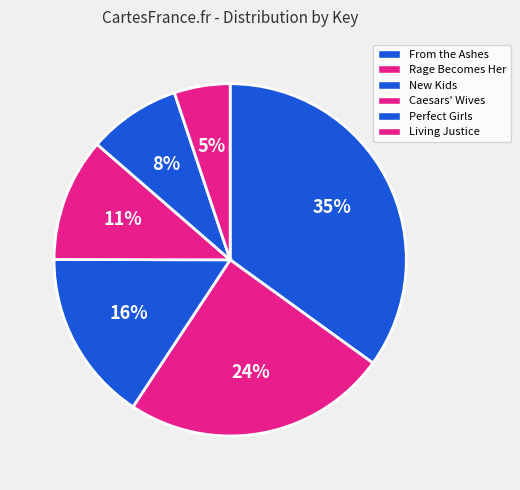

To the nearest percent, what is the difference between the largest and smallest slice percentages?

30%